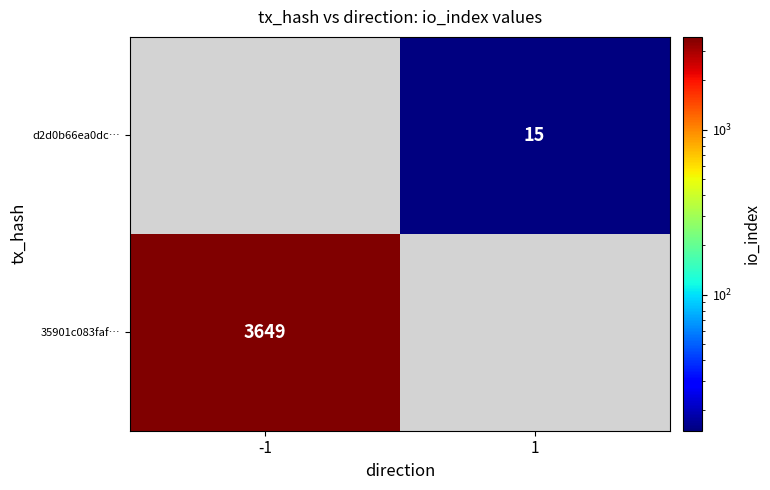

The value of d2d0b66ea0dc… at 1 is 24. True or false?

False